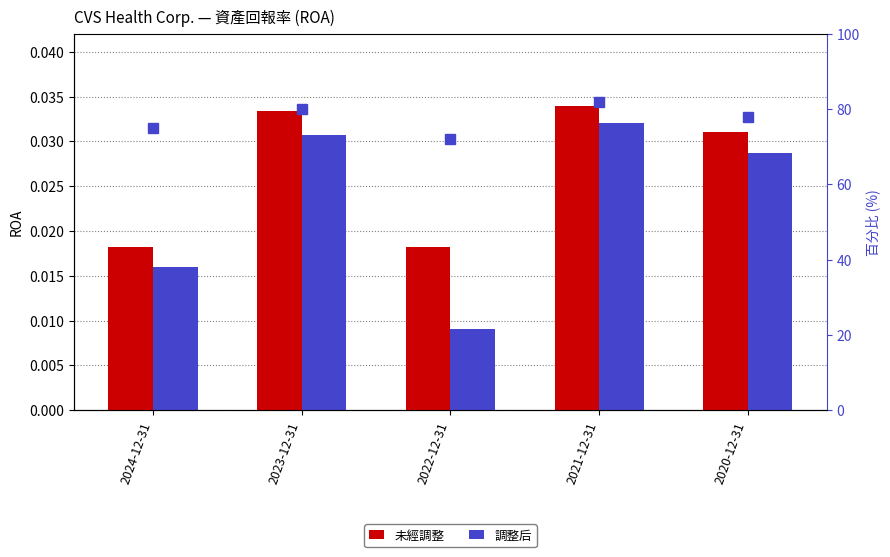

Is it true that 百分位排名 equals 72.0 at 2022-12-31?

True